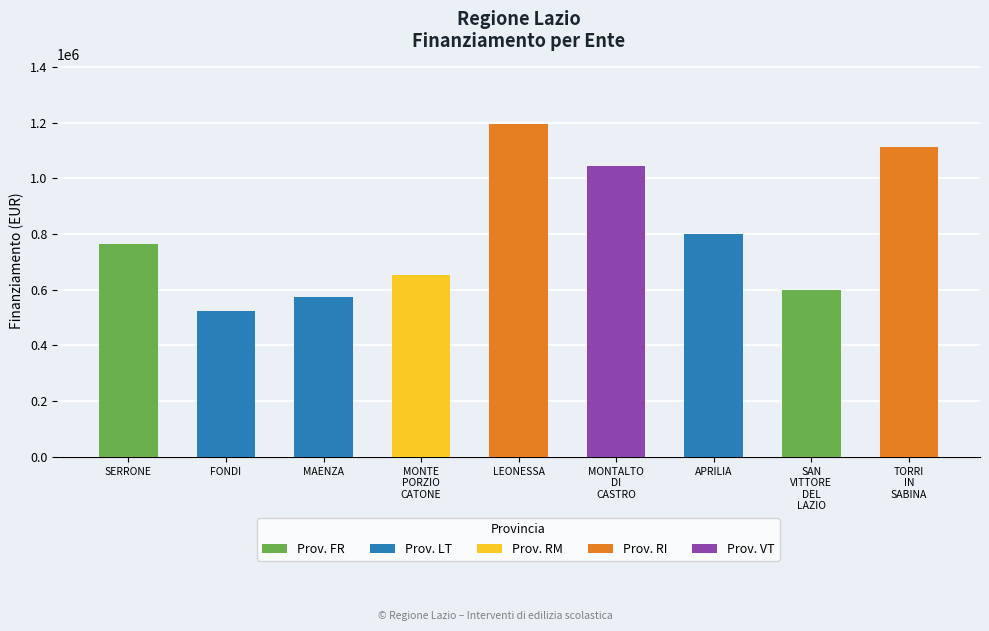

What is the change in value from LEONESSA to MONTALTO DI CASTRO?

-152285.8